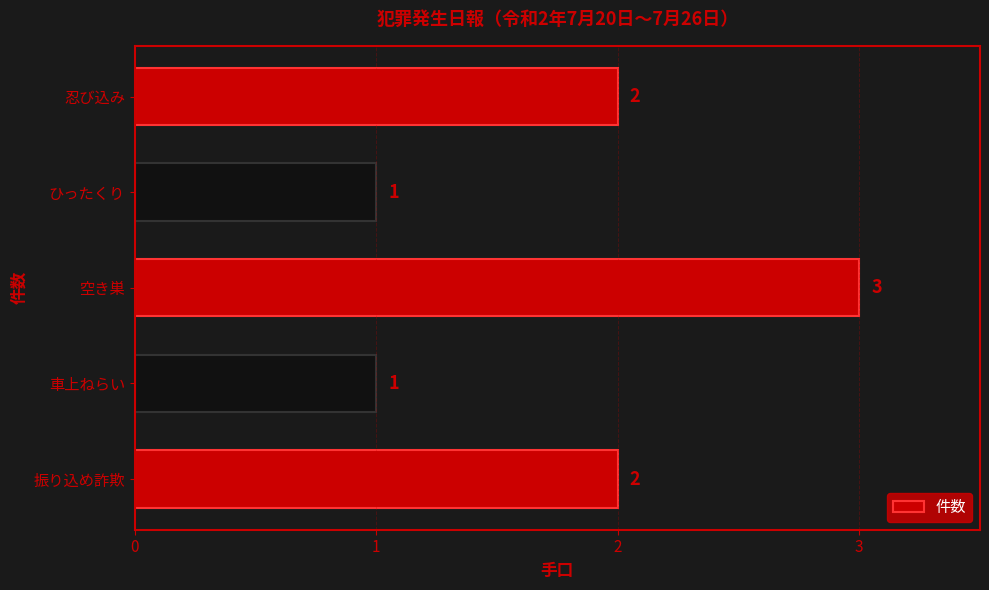

Between 忍び込み and 車上ねらい, which is larger?

忍び込み